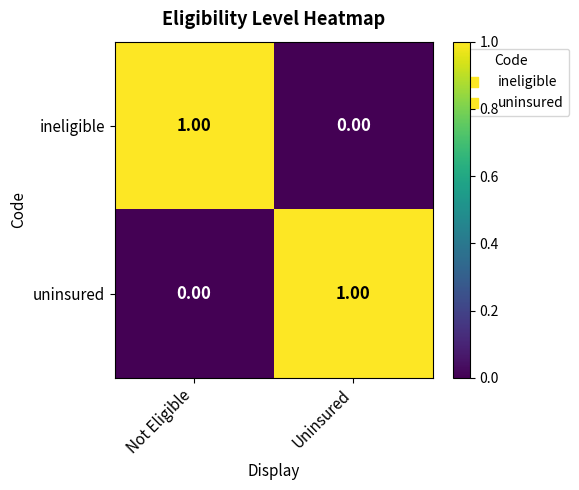

At which label is uninsured closest to 0?

Not Eligible